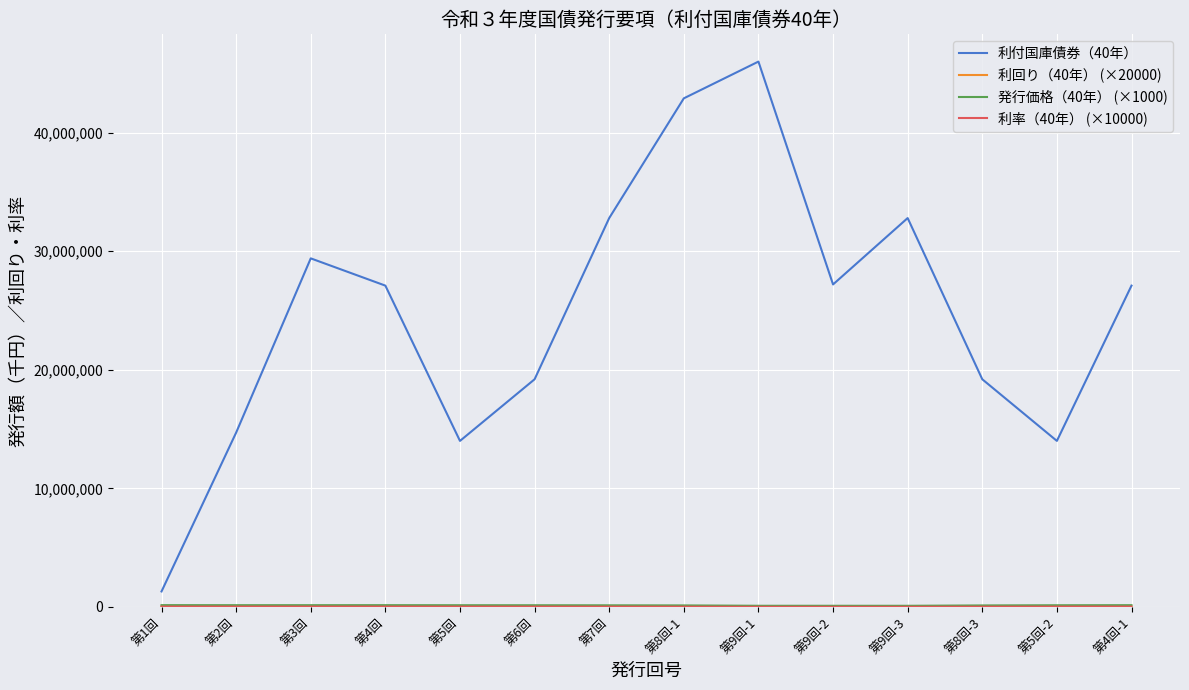

Which label corresponds to the largest value in the chart?

第9回-1